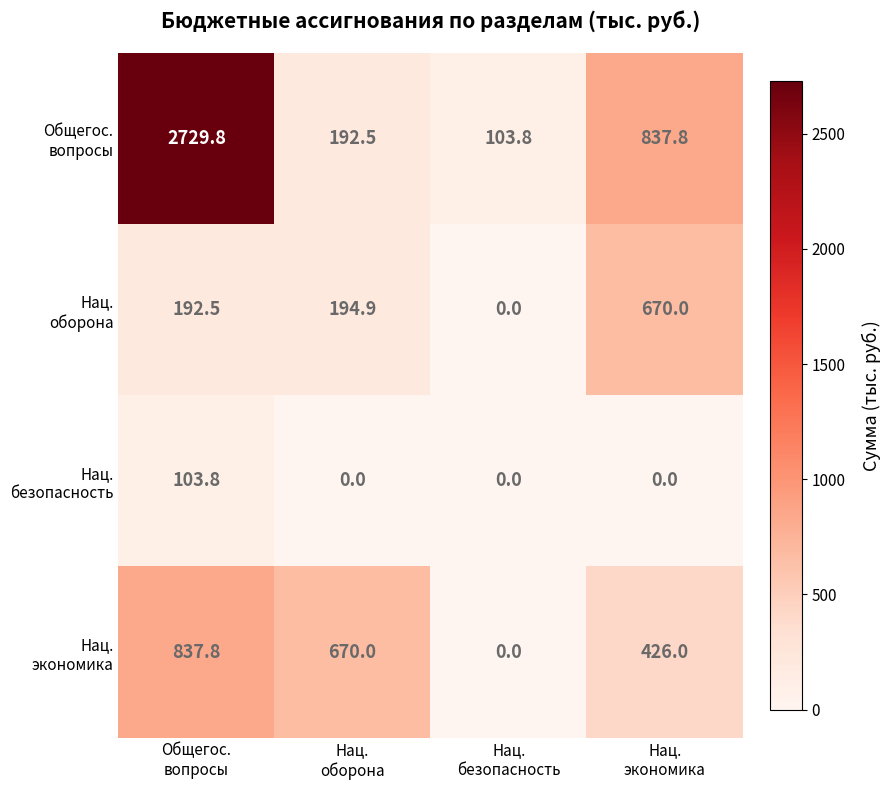

What is the greatest value displayed?

2729.8